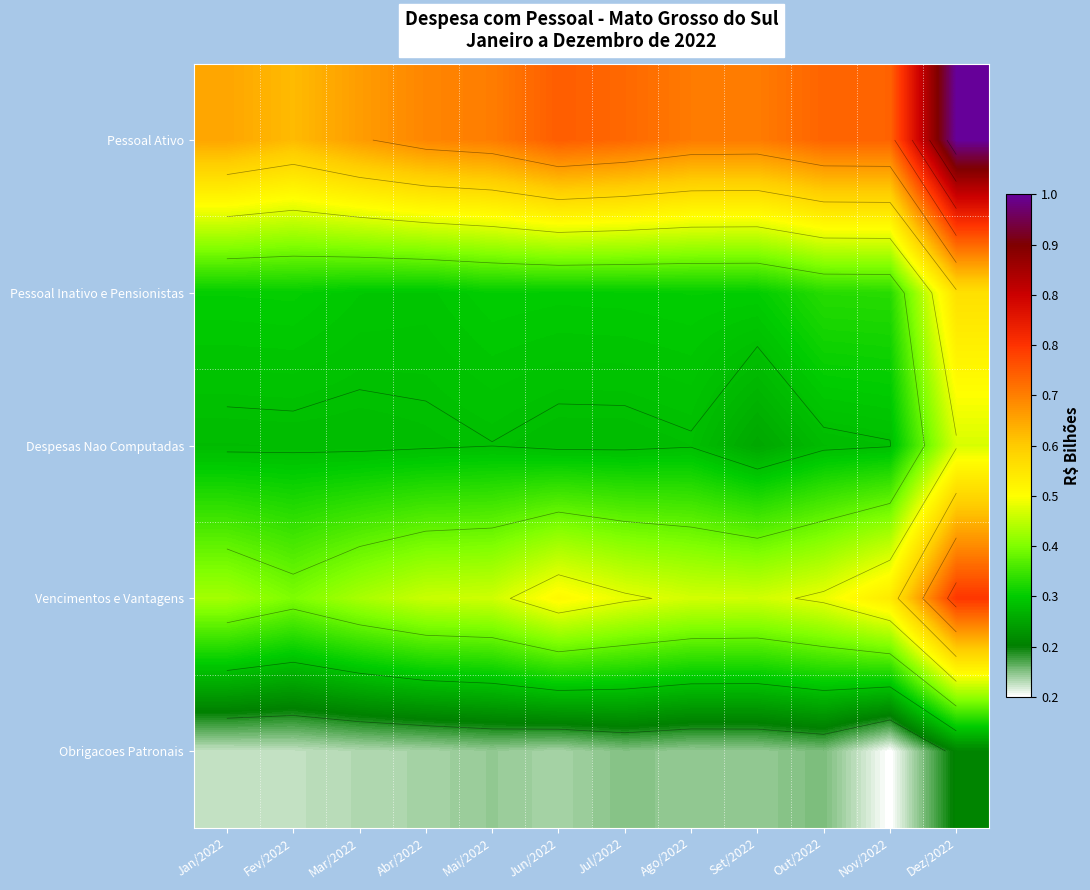

The value of Despesas Nao Computadas at Set/2022 is 0.3. True or false?

True